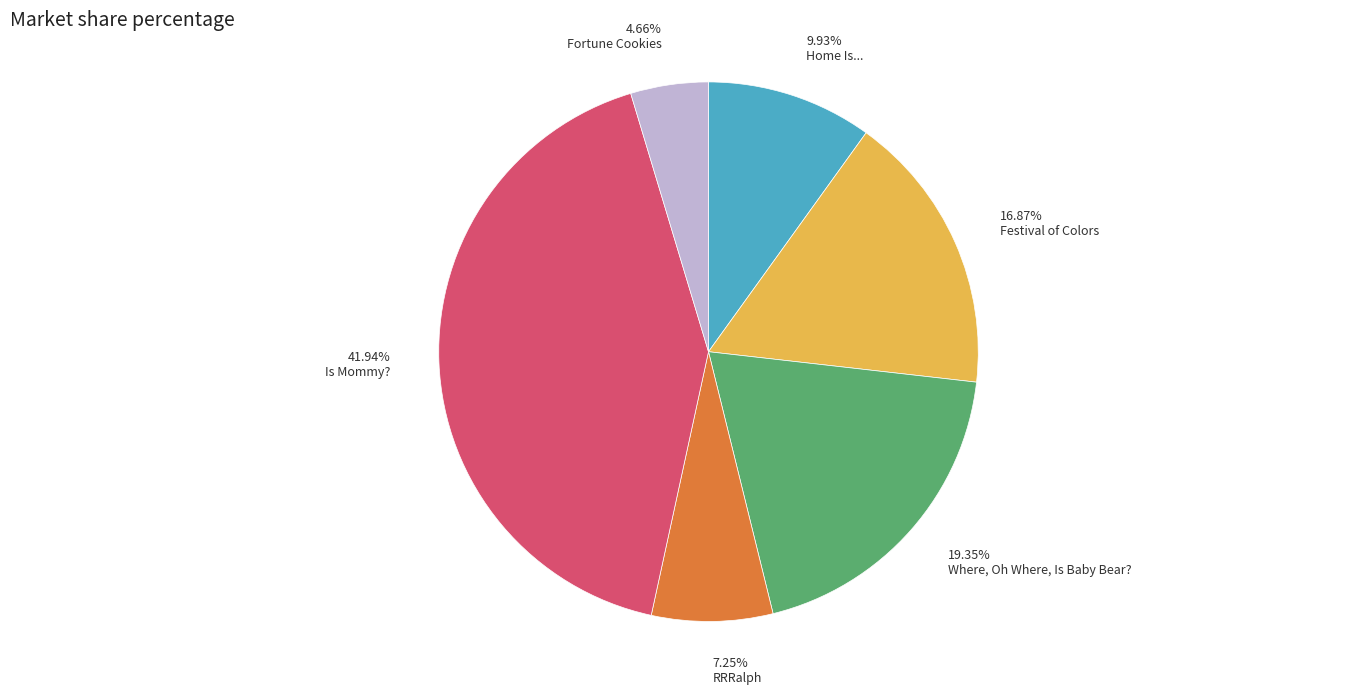

To the nearest percent, what is the difference between the largest and smallest slice percentages?

37%